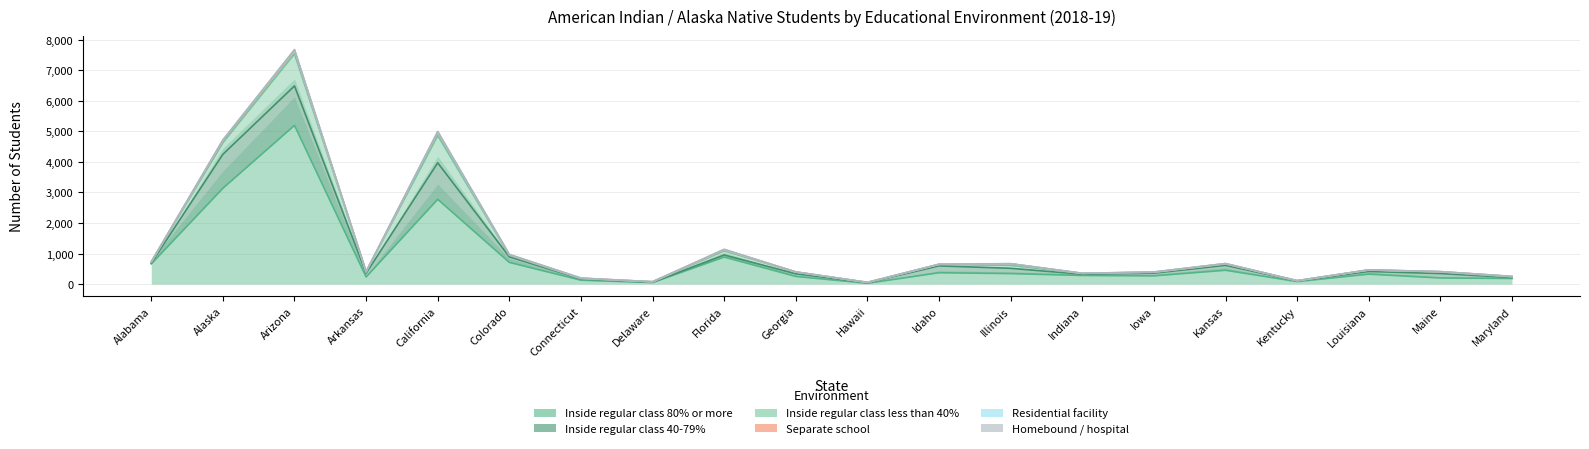

What is the total value across all series at Connecticut?

1057